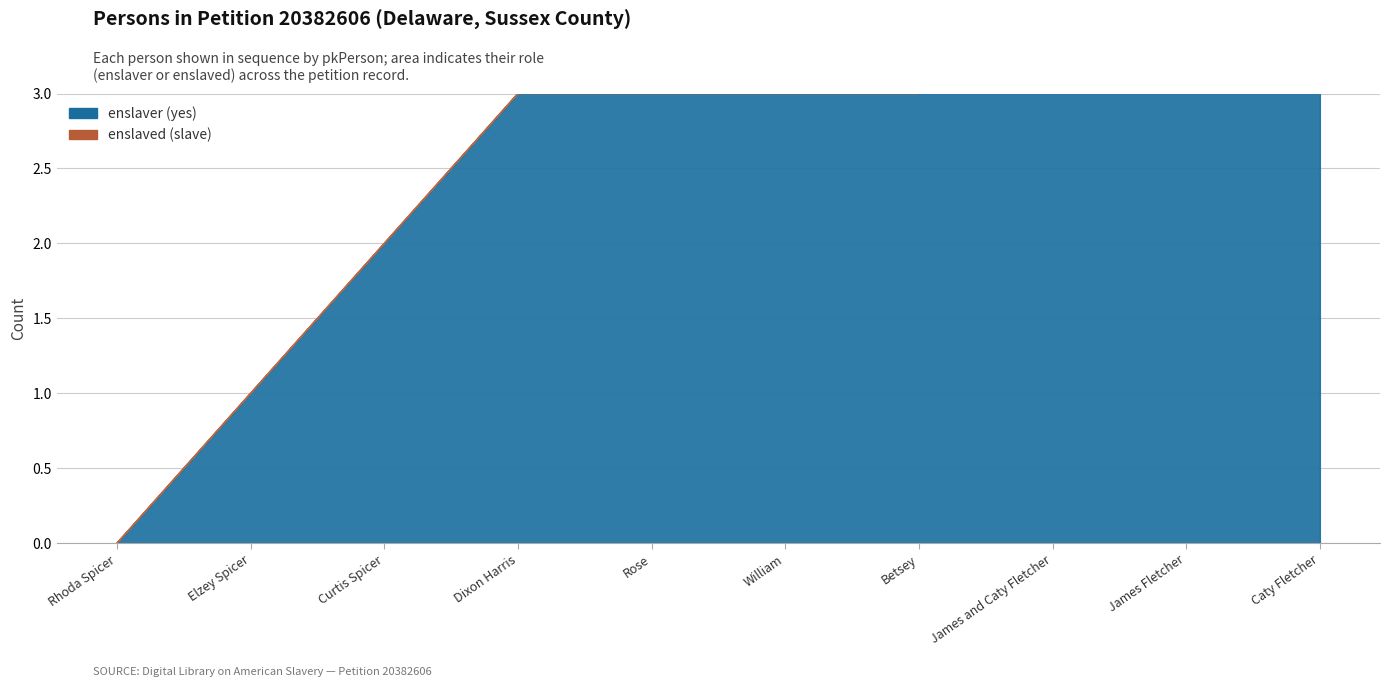

What is the label of the 6th point from the left?

William